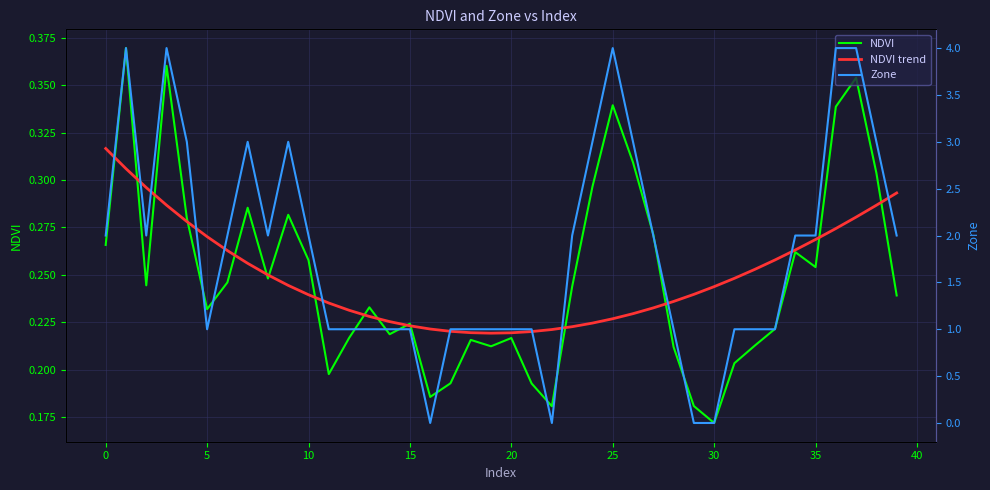

What is the difference between the second highest and second lowest values in the NDVI series?

0.2